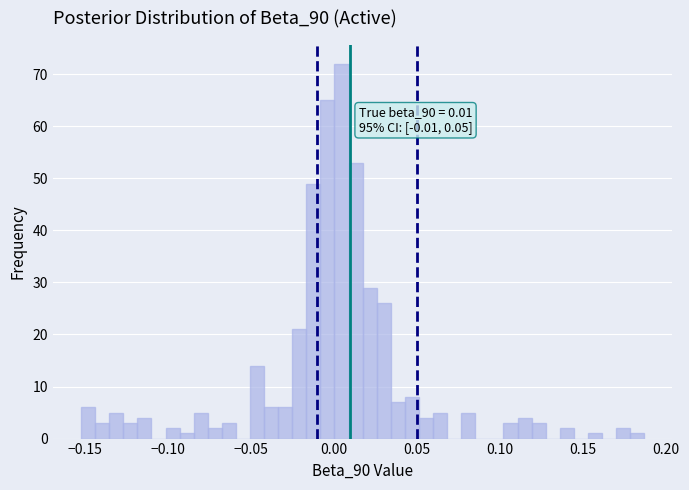

Read against the x-axis, roughly where is the centre of the tallest bar?

0.005